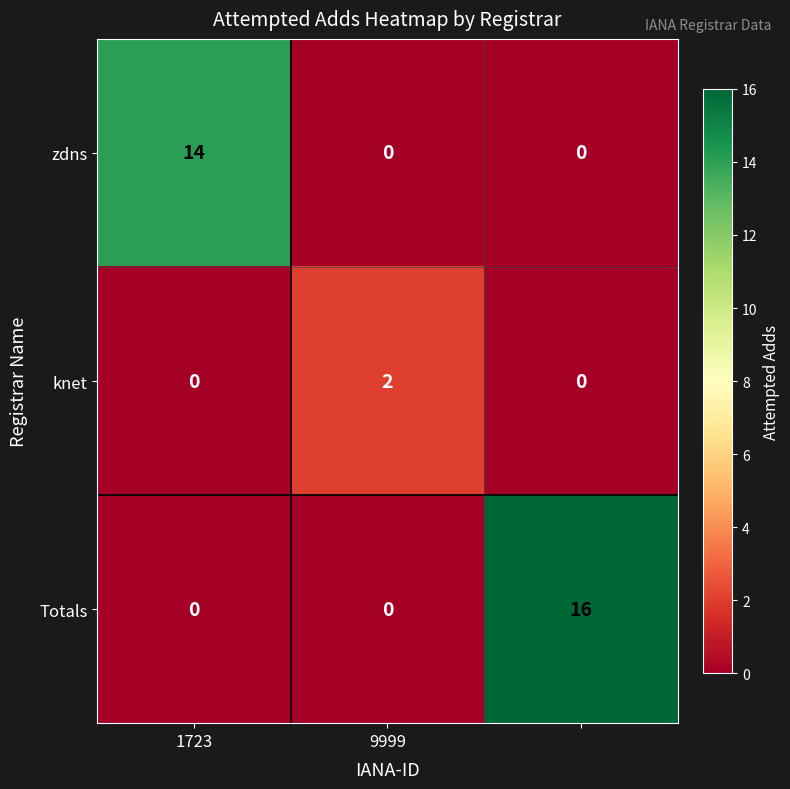

What is the difference between the maximum and minimum values in the zdns series?

14